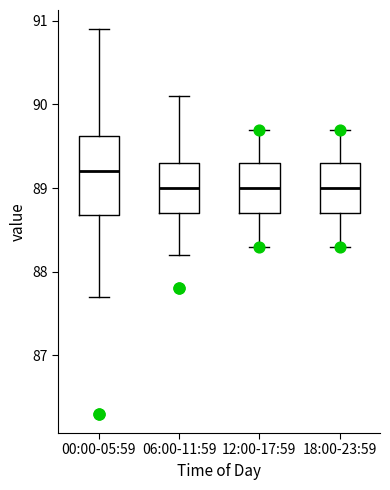

Where does the lower whisker of the box for 18:00-23:59 end on the y-axis? The values are not printed on the chart, so give them approximately, as read against the axis.

88.3